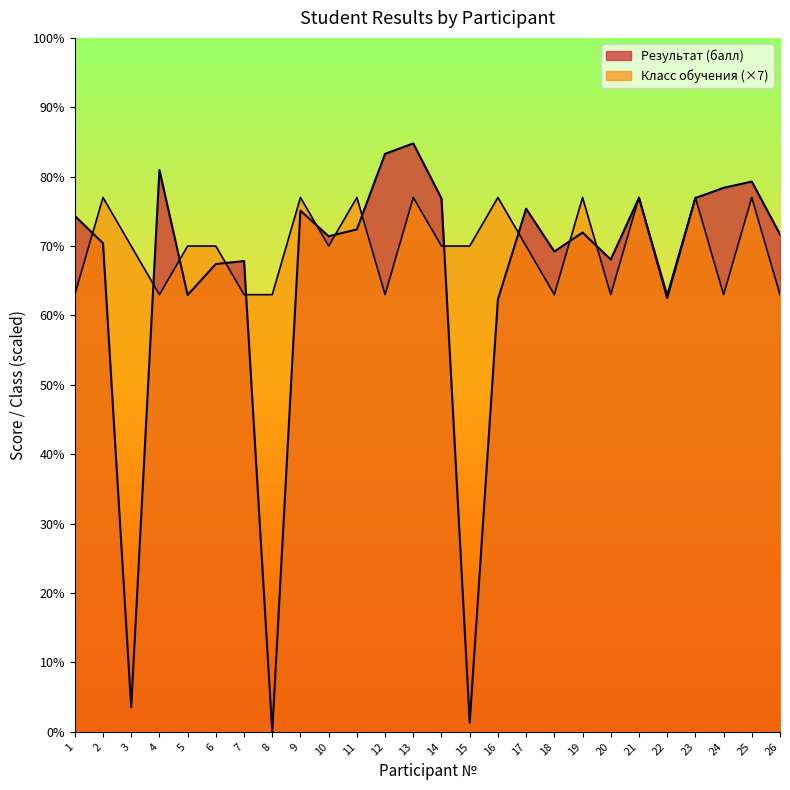

What is the difference between the maximum and minimum values in the Результат (балл) series?

84.8